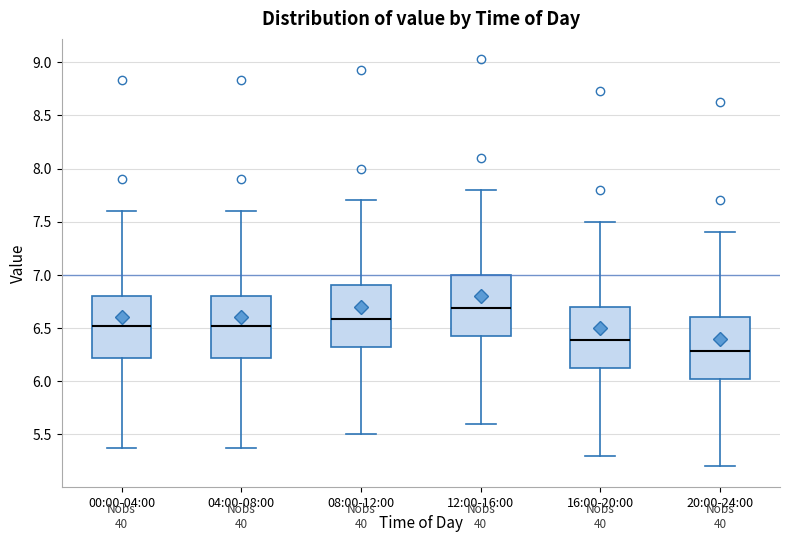

Which box's median line is the highest?

12:00-16:00